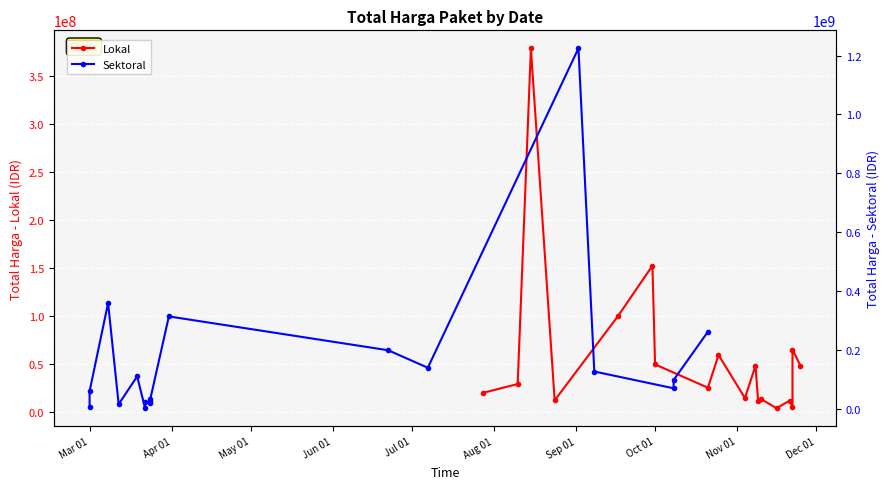

Which series has the largest total across all categories?

Sektoral